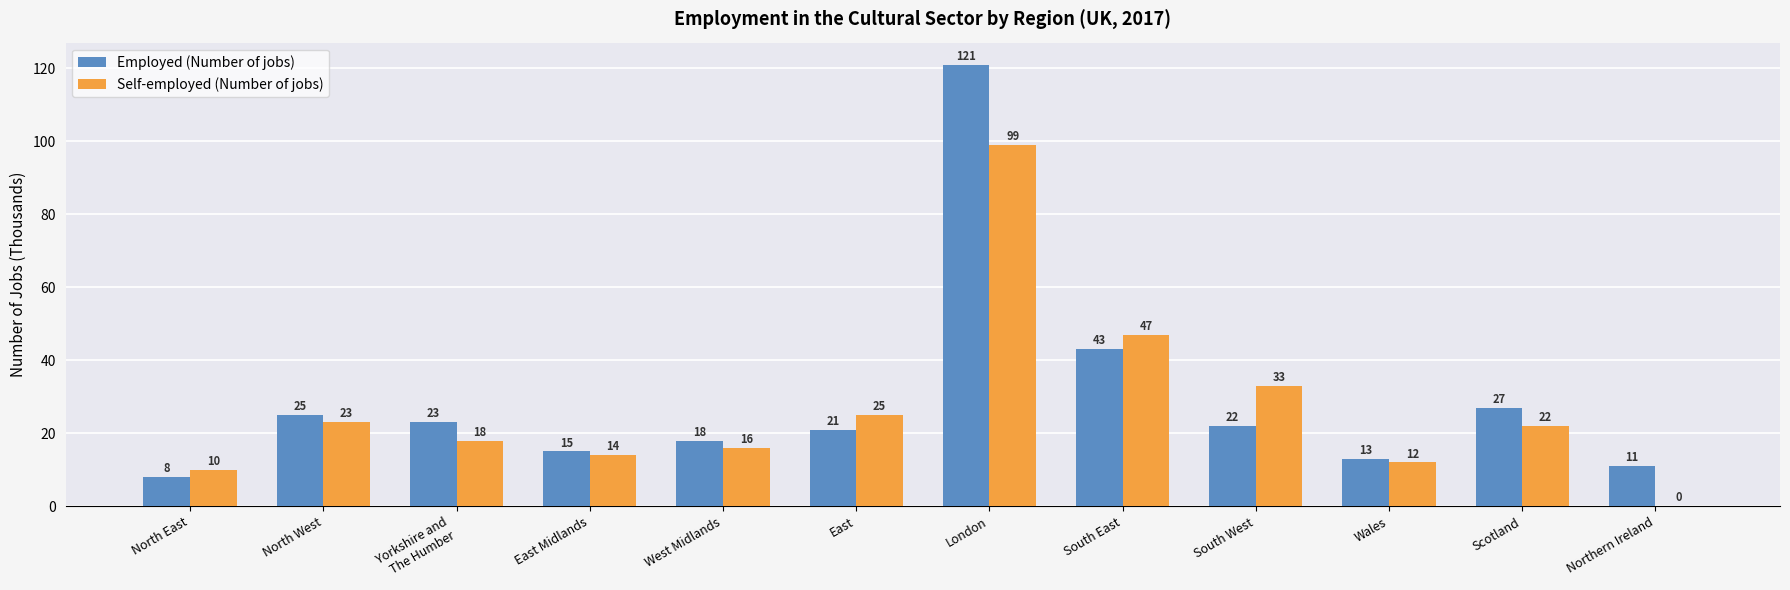

Where does the Self-employed (Number of jobs) series first go above 22?

North West